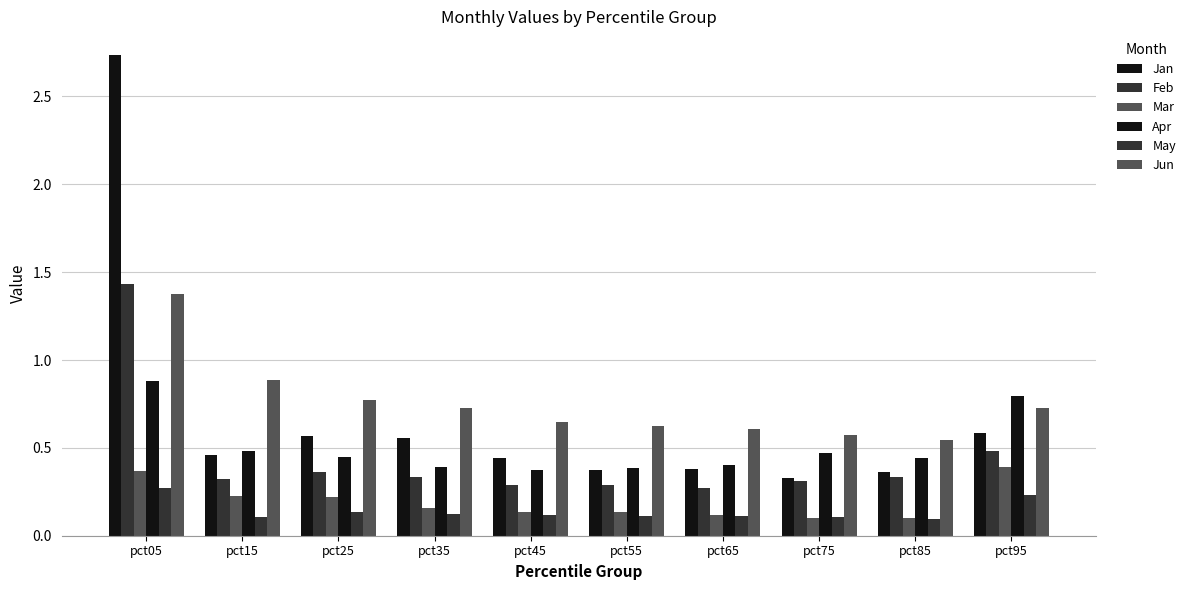

What is the difference between the second highest and second lowest values in the Mar series?

0.3